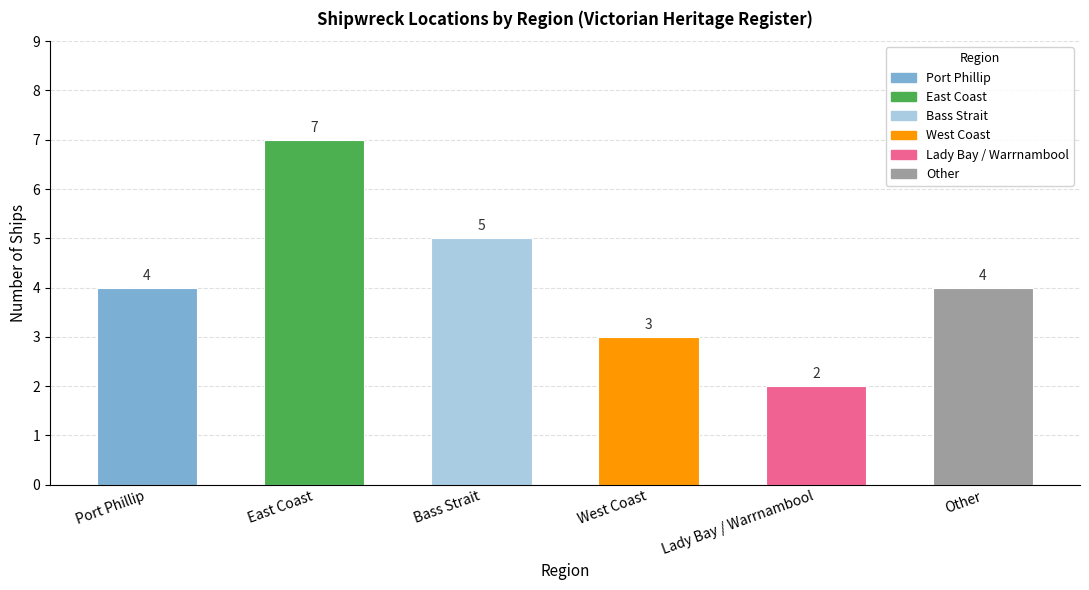

Does the chart contain any negative values?

No